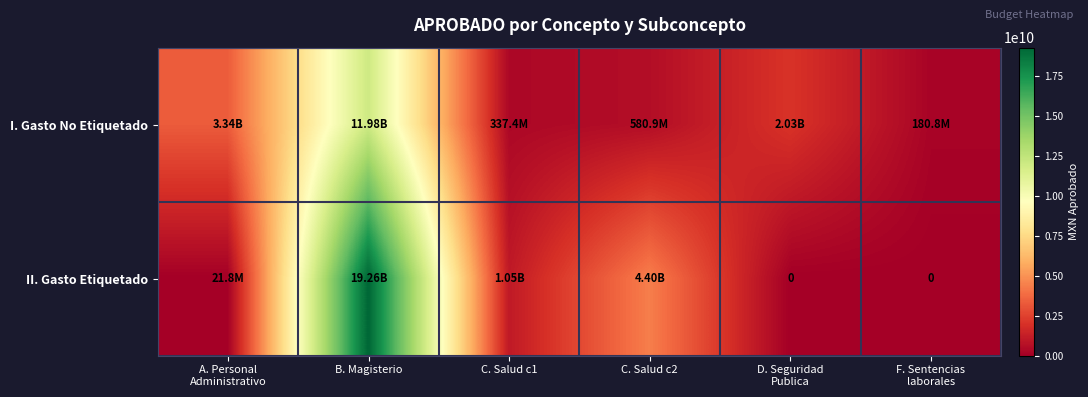

What is the total value across all series at B. Magisterio?

31245269655